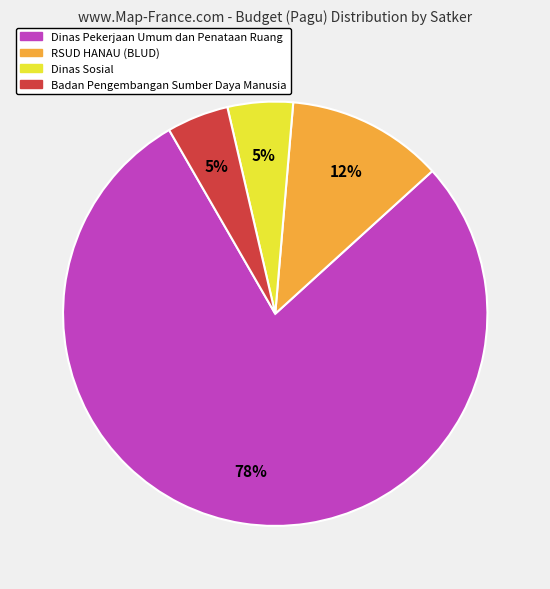

To the nearest percent, what is the average slice percentage?

25%